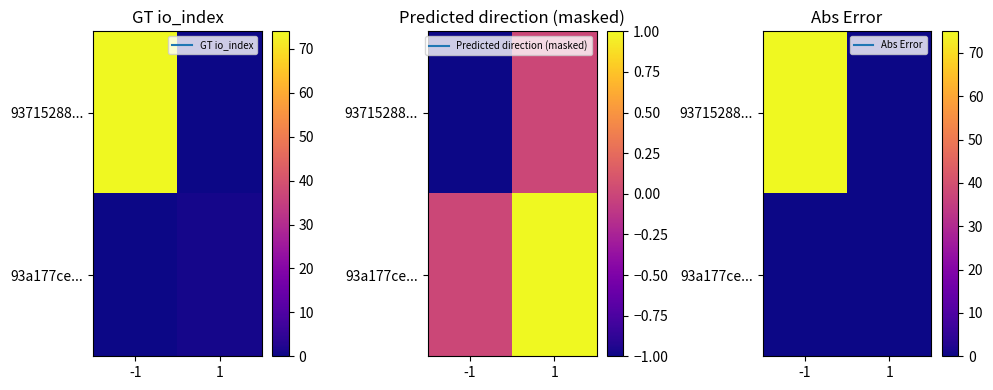

True or false: 93a177ce... has a value of 0 at 1.

True